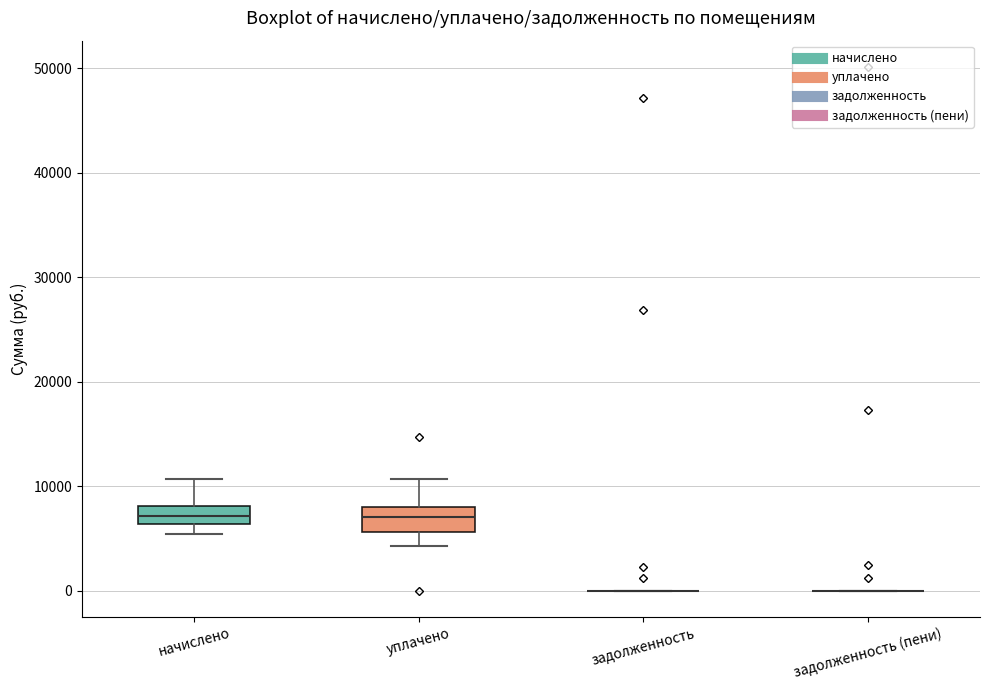

Where is the upper edge of the box for уплачено on the y-axis? The values are not printed on the chart, so give them approximately, as read against the axis.

8000